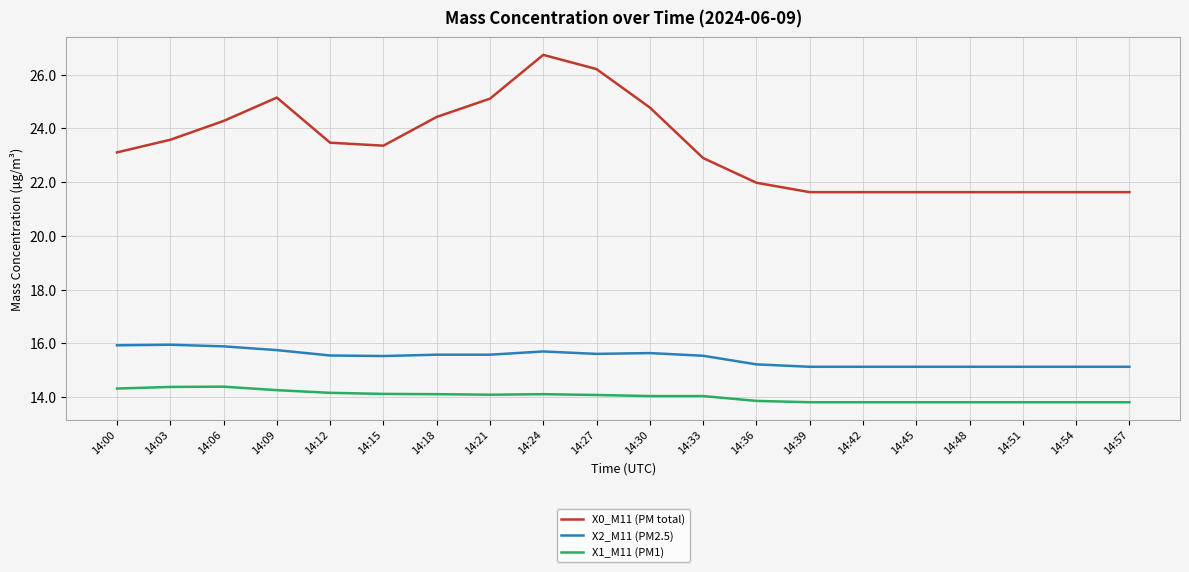

Rank the series by their average value, from highest to lowest.

X0_M11 (PM total), X2_M11 (PM2.5), X1_M11 (PM1)